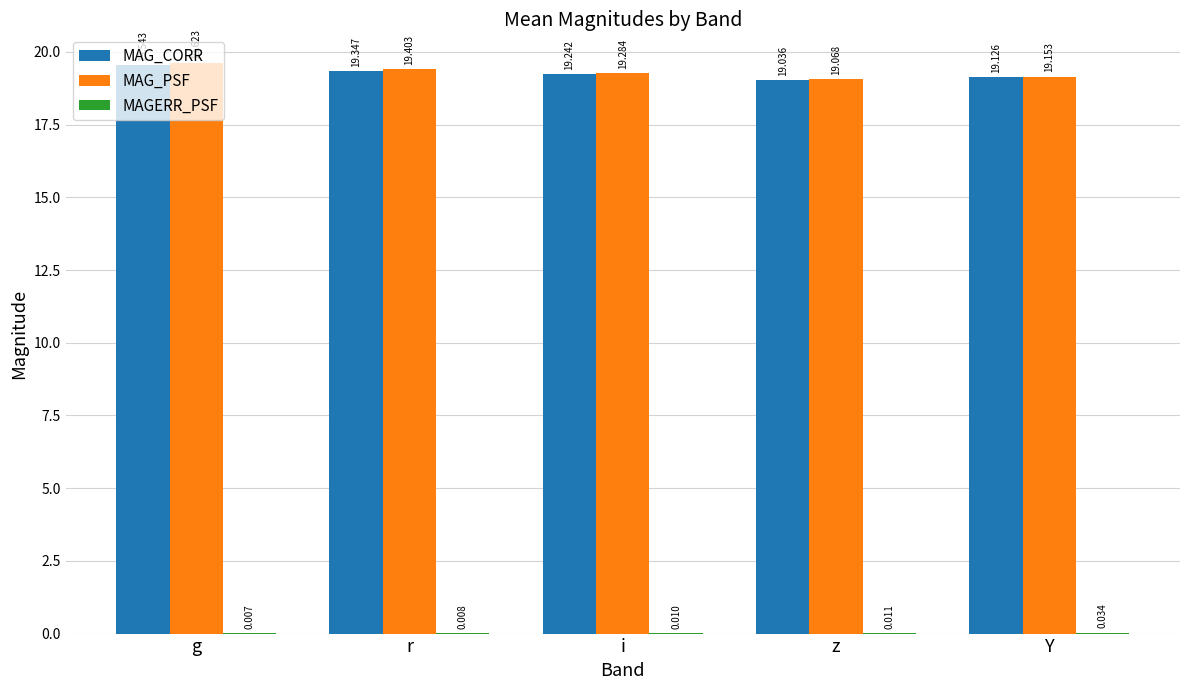

Between z and Y, which series saw the biggest shift?

MAG_CORR